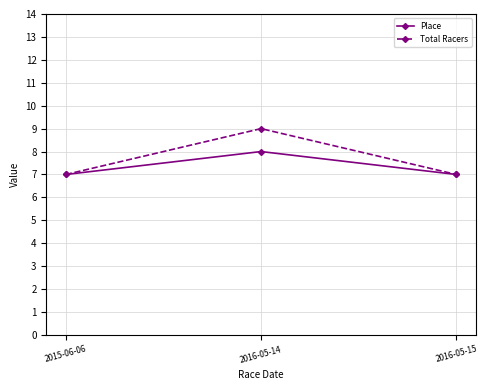

What position from the right is 2016-05-15?

1